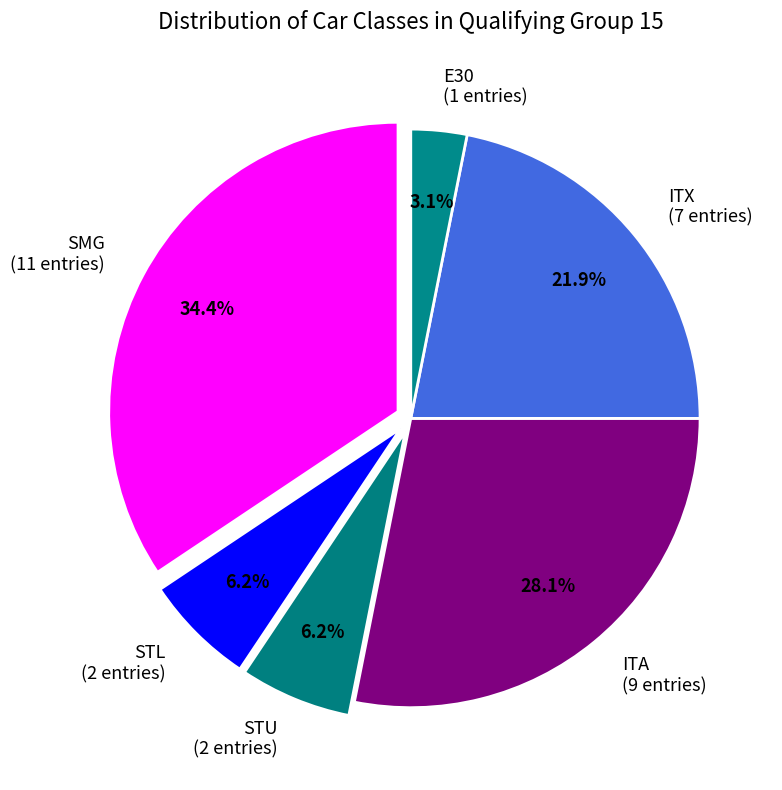

What is the smallest slice in the pie chart?

E30